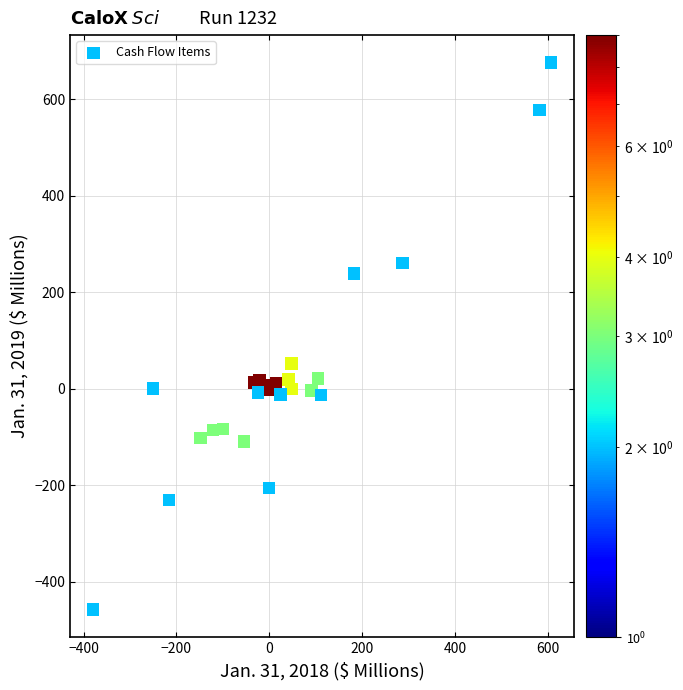

What Y value in the scatter plot is closest to 109?

52